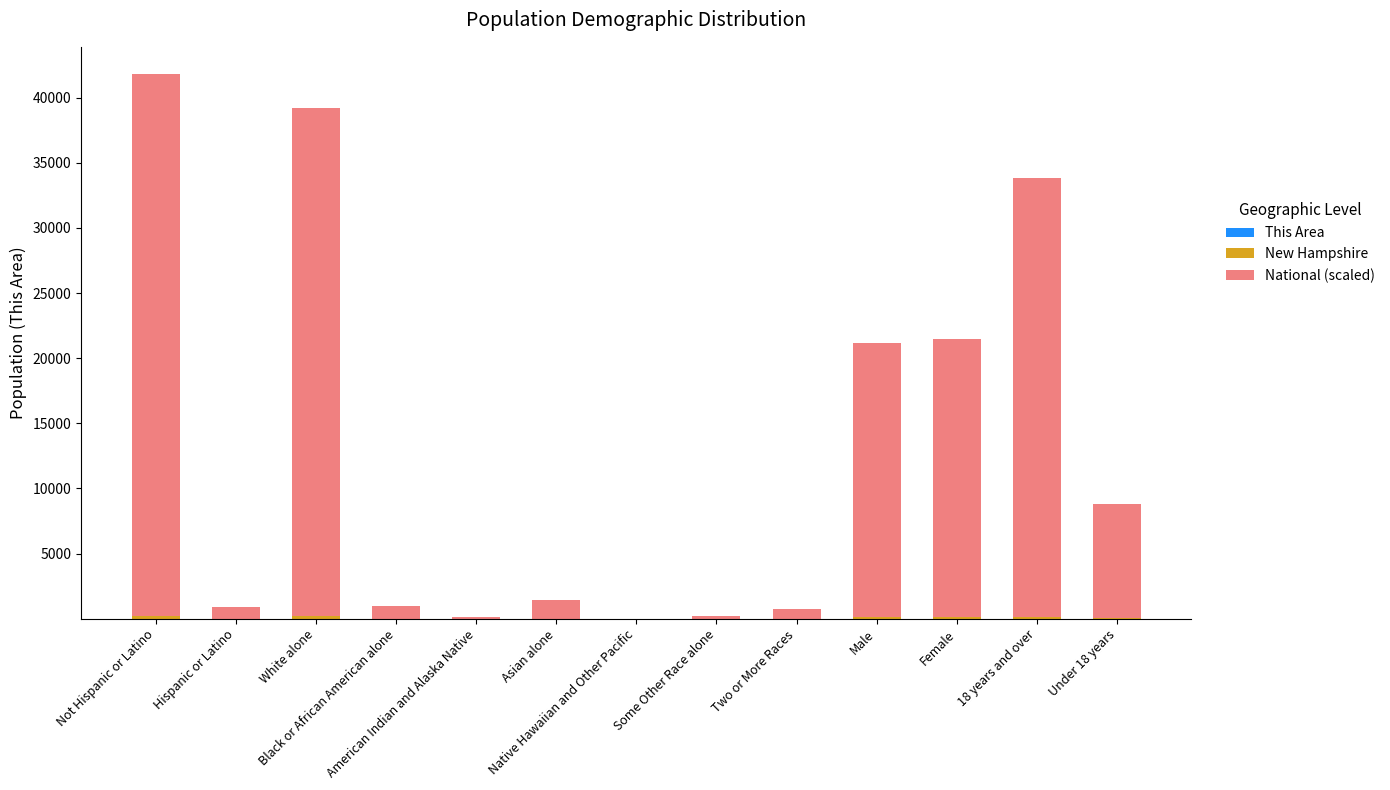

At which label is New Hampshire closest to 107?

Female